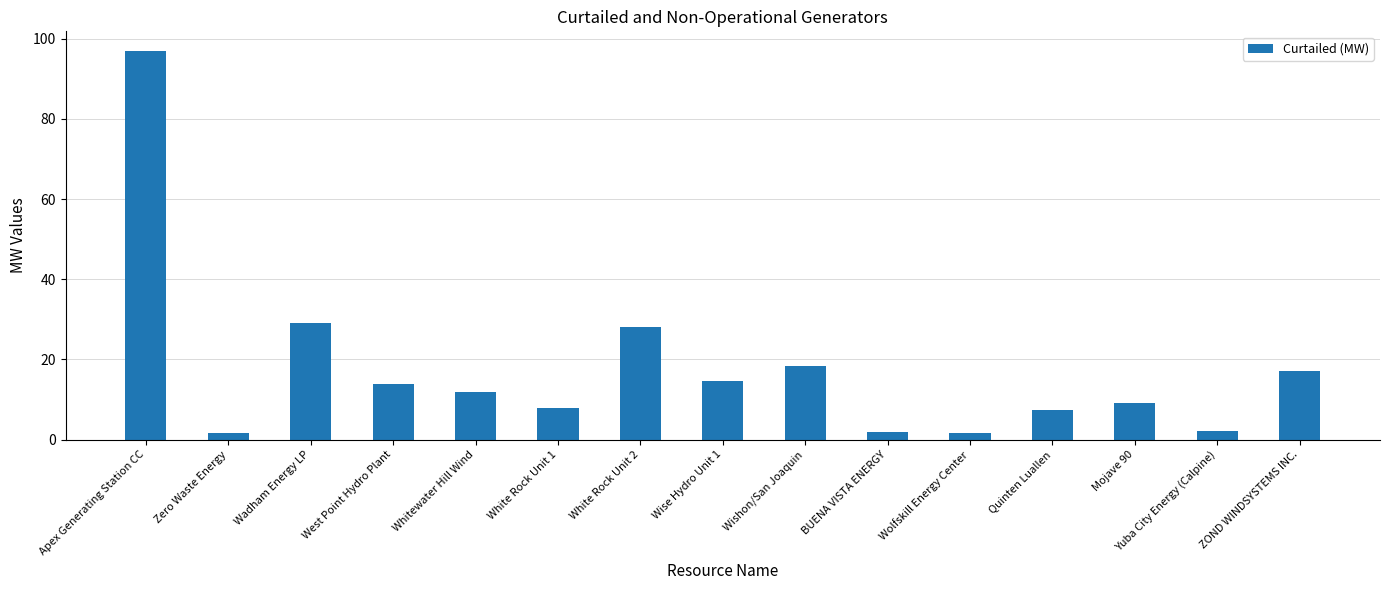

True or false: the data shows 97.0 at Apex Generating Station CC.

True